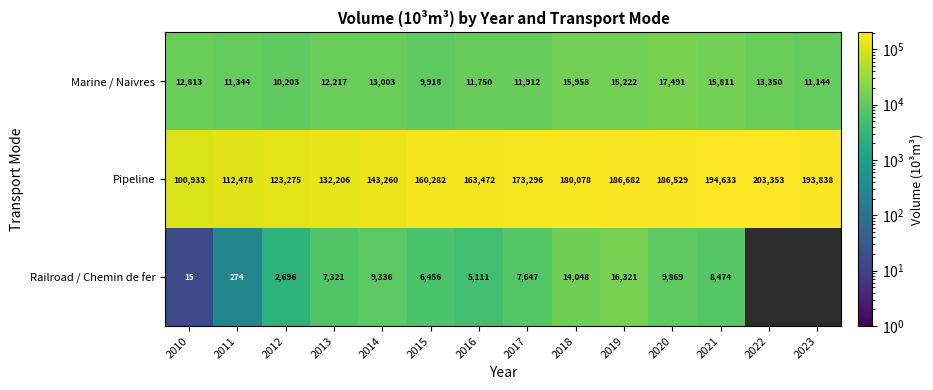

How many data points in Marine / Naivres are less than 12813?

7